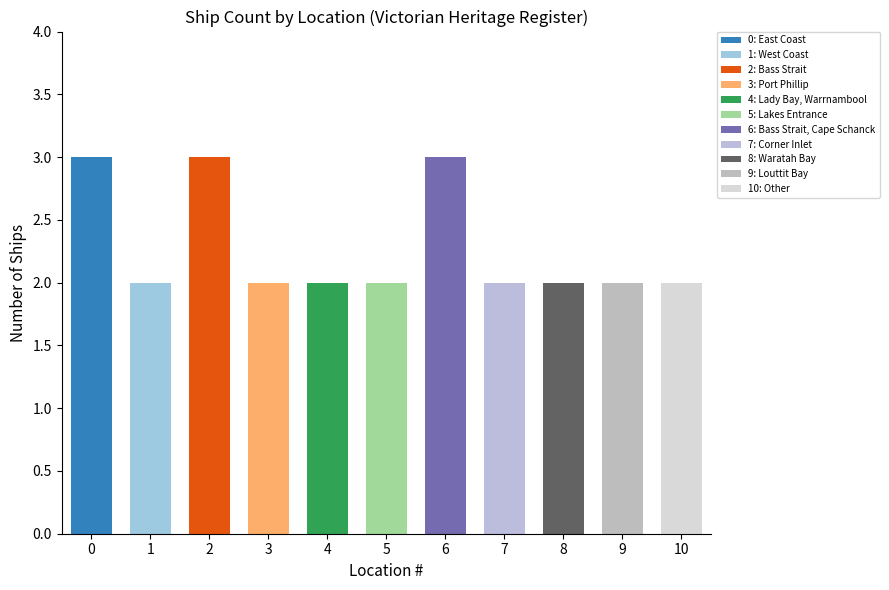

How many values are between 2 and 3?

11